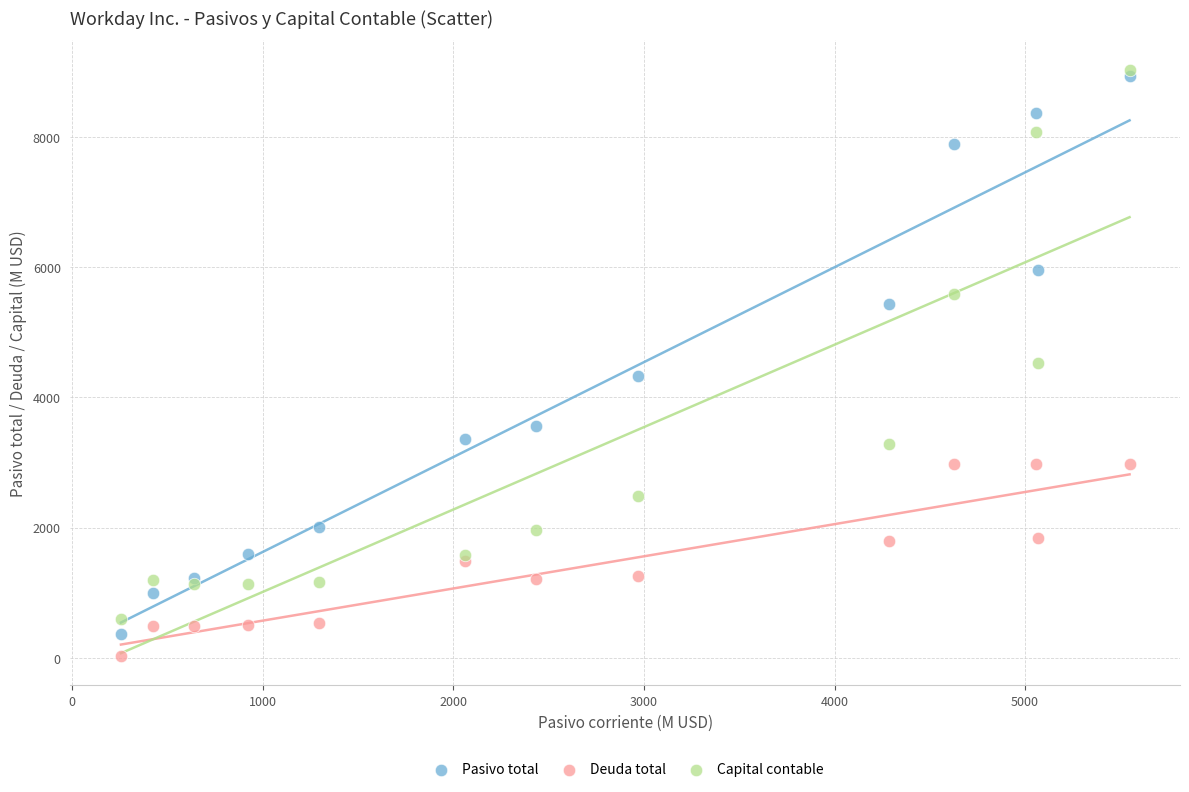

Which series has the widest spread of Y values?

Pasivo total